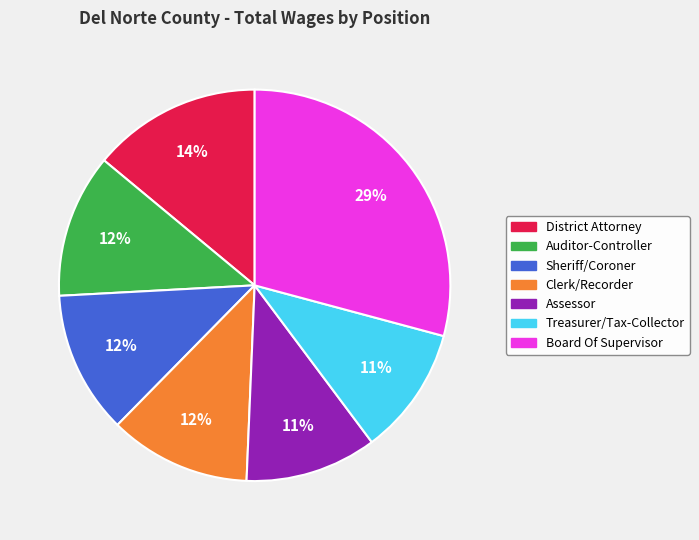

True or false: Treasurer/Tax-Collector accounts for 11% of the total.

True